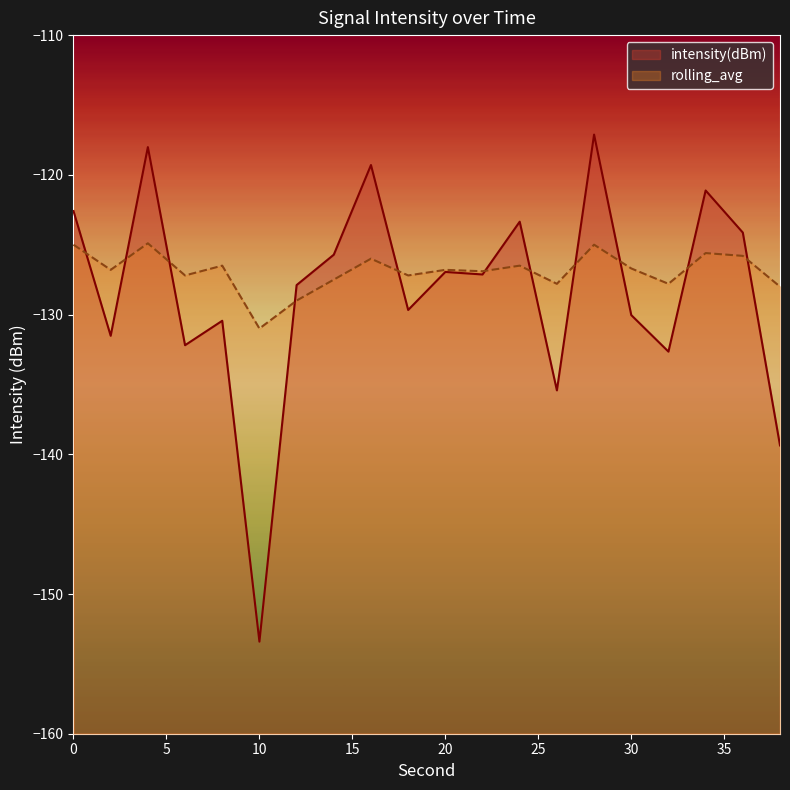

Is it true that rolling_avg equals -131.0 at 10?

True